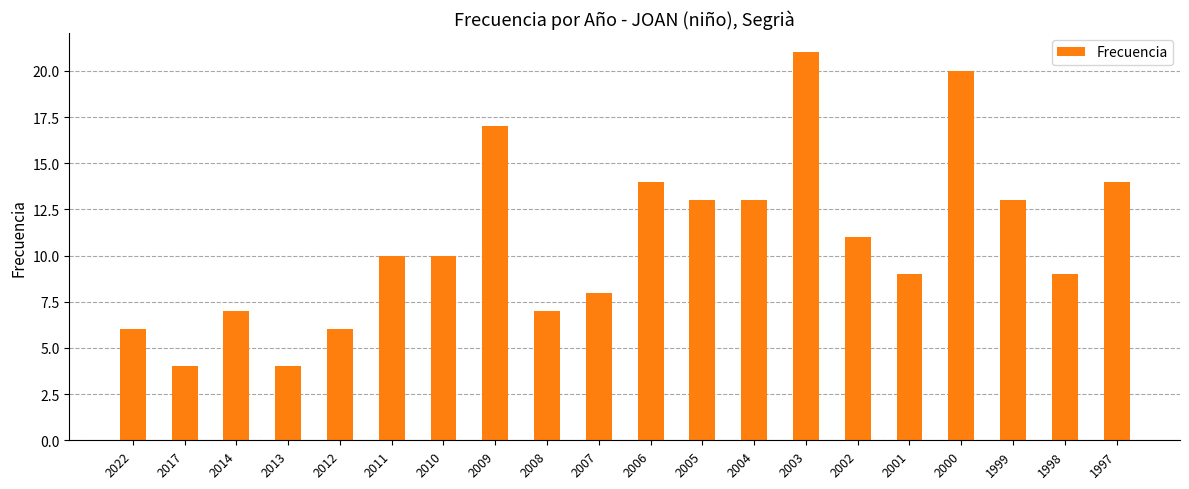

What is the change in value from 2009 to 1997?

-3